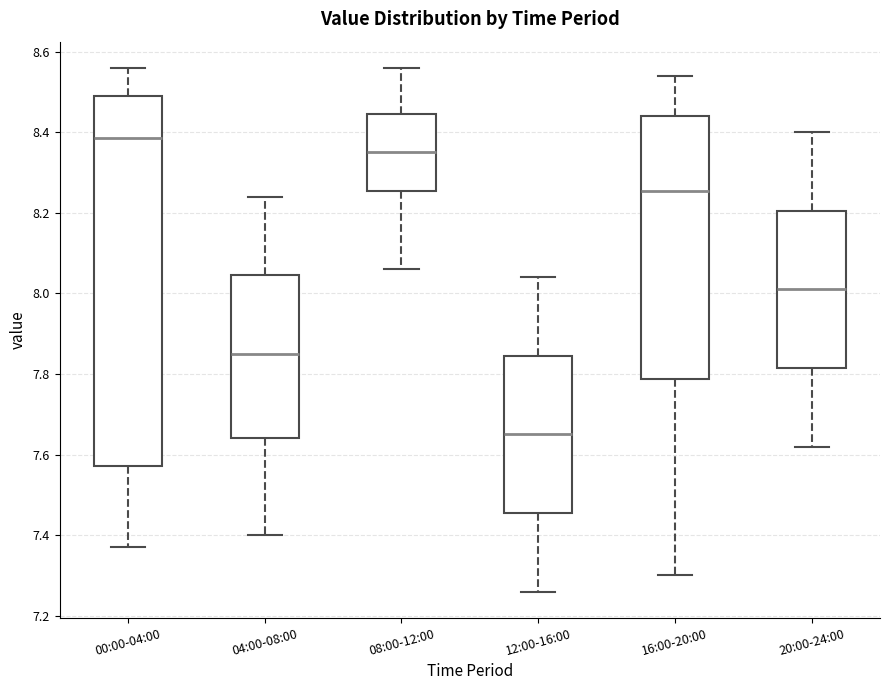

Which box's median line is the lowest?

12:00-16:00